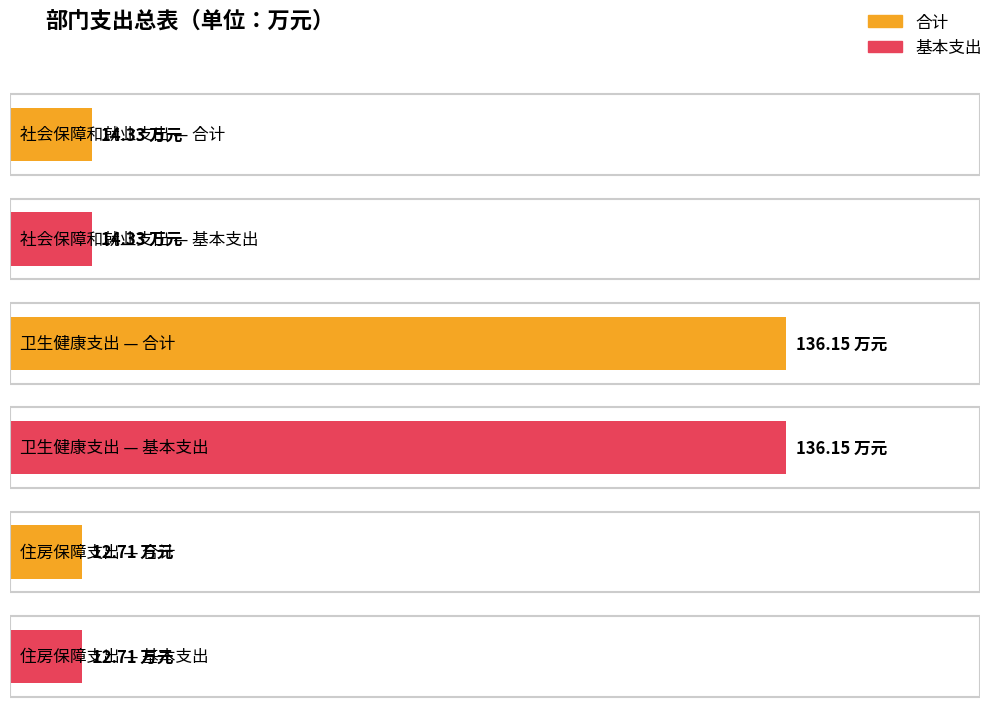

What is the minimum value shown in the chart?

12.7